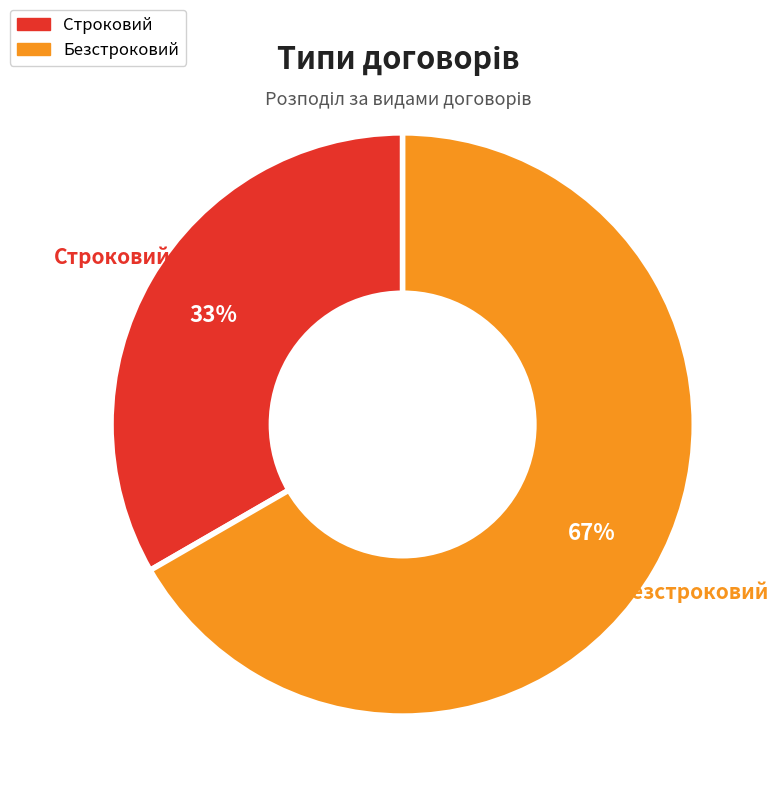

What percentage is the Строковий slice, to the nearest percent?

33%